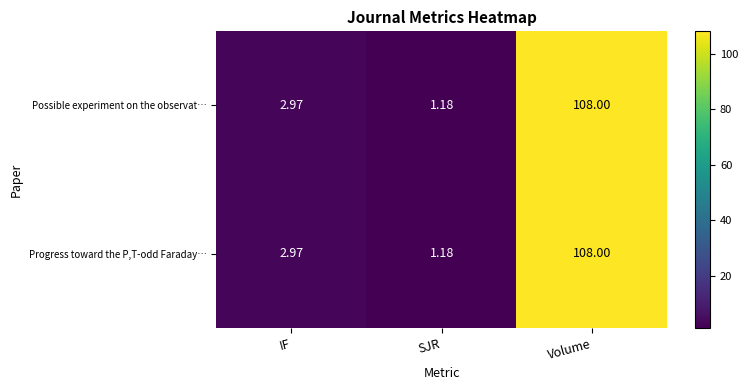

Where does the Possible experiment on the observat… series first go above 2?

IF